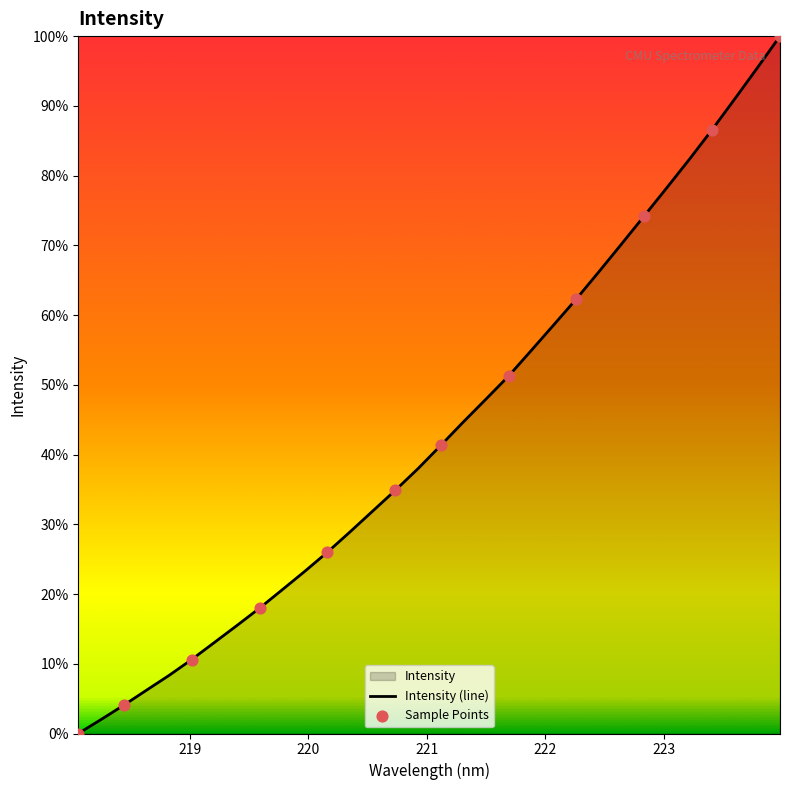

What is the change in value from 219.3979 to 220.9264?

+0.2